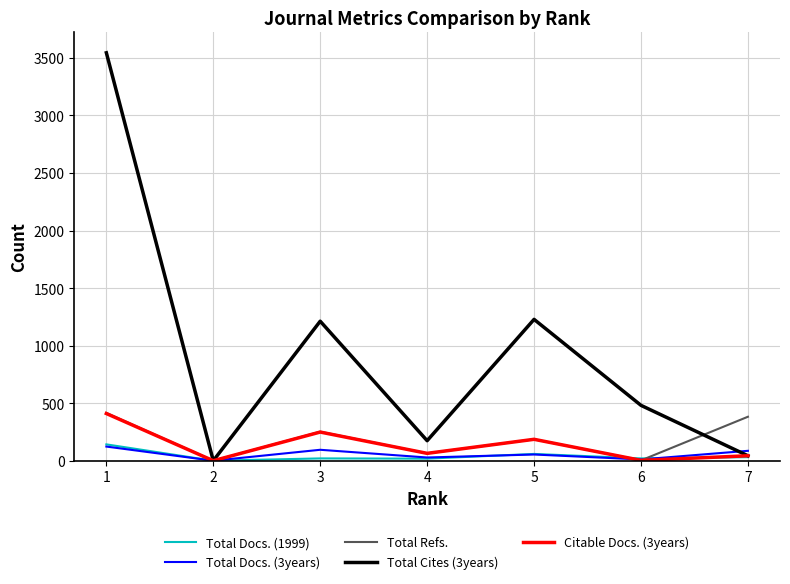

True or false: Citable Docs. (3years) has more than 0 points higher than both neighbors.

True